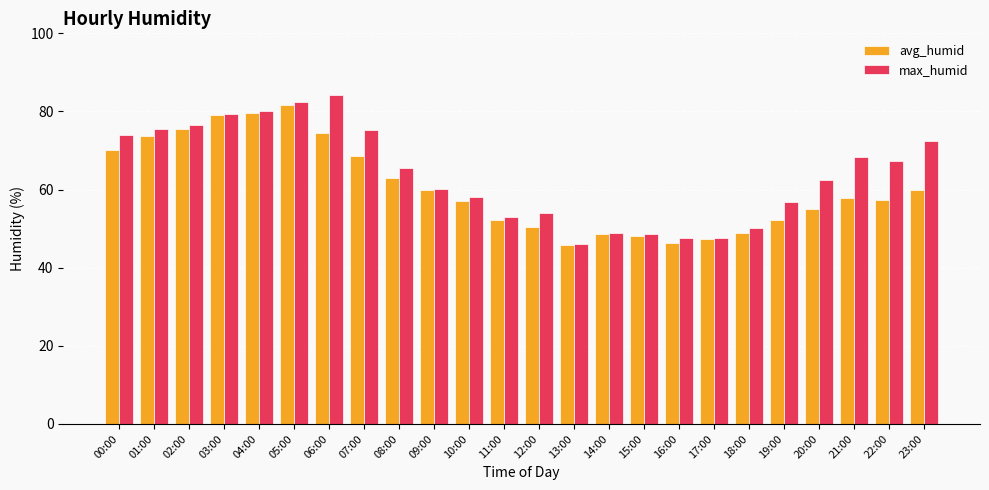

Rank the series at 18:00 from lowest to highest value.

avg_humid, max_humid